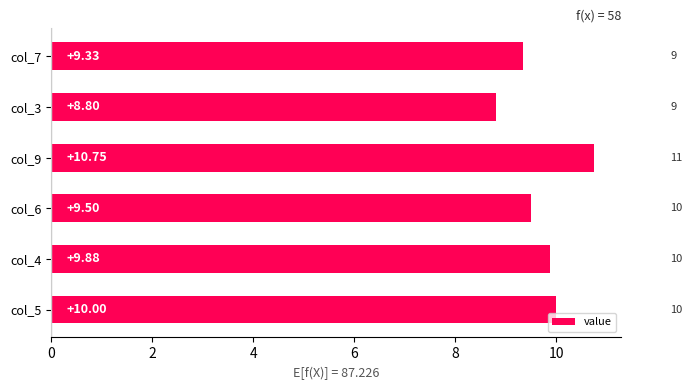

Approximately how many times larger is the value at col_9 compared to col_3?

1.2